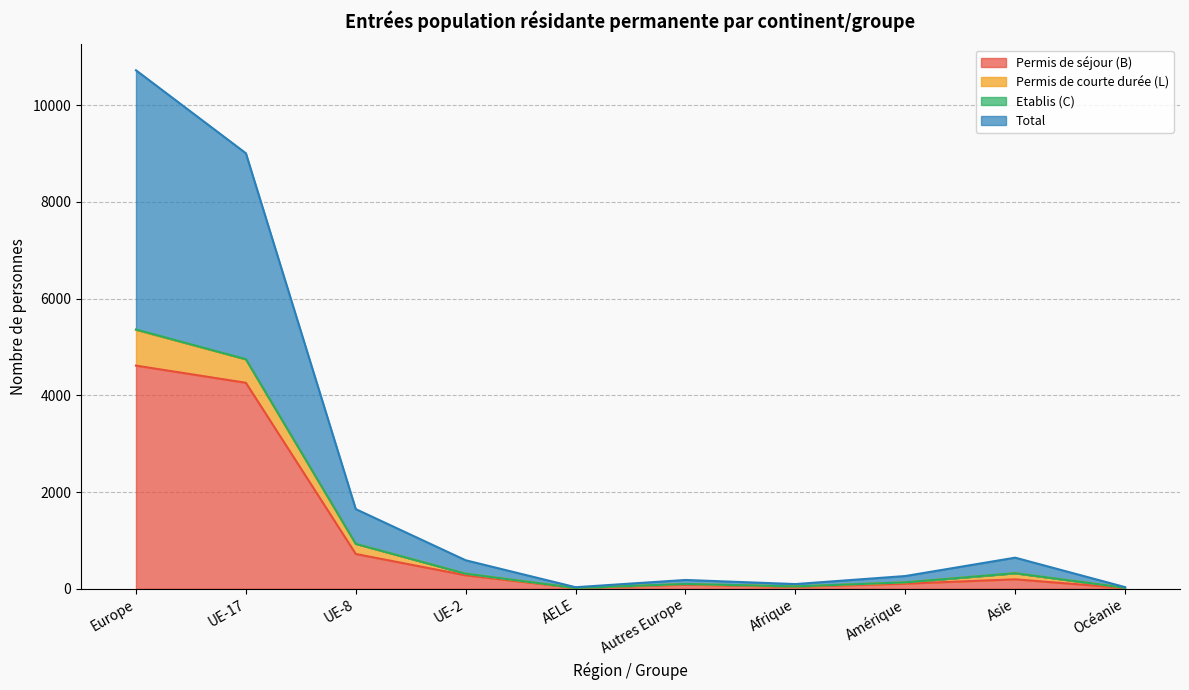

What is the difference between the Permis de séjour (B) values at Asie and UE-8?

524